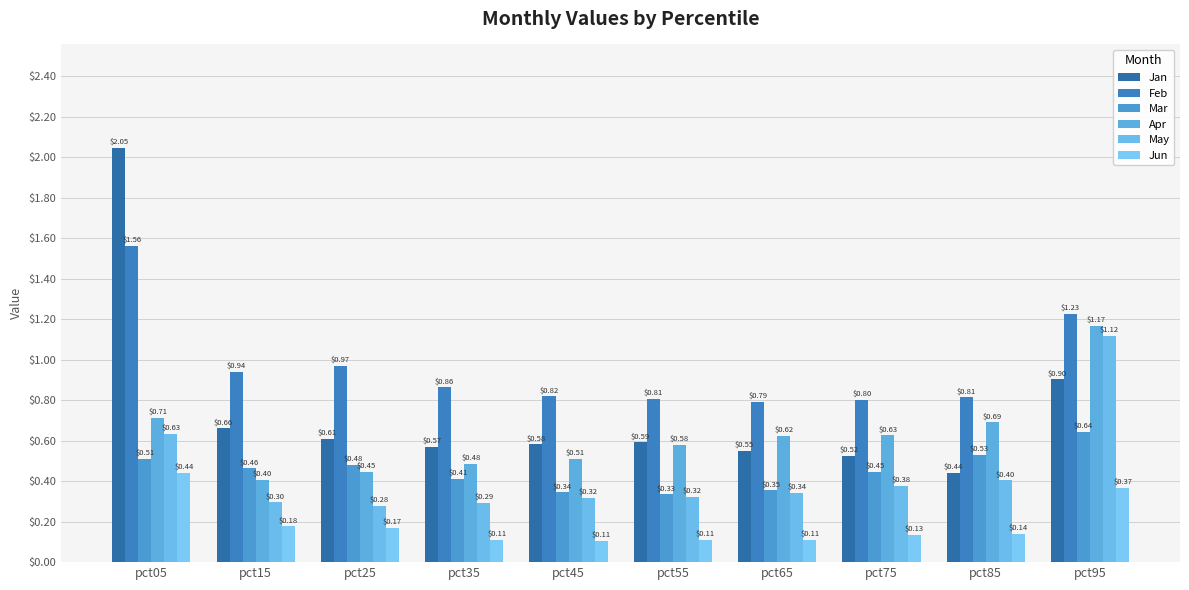

Which category has the lowest value in the Jan series?

pct85